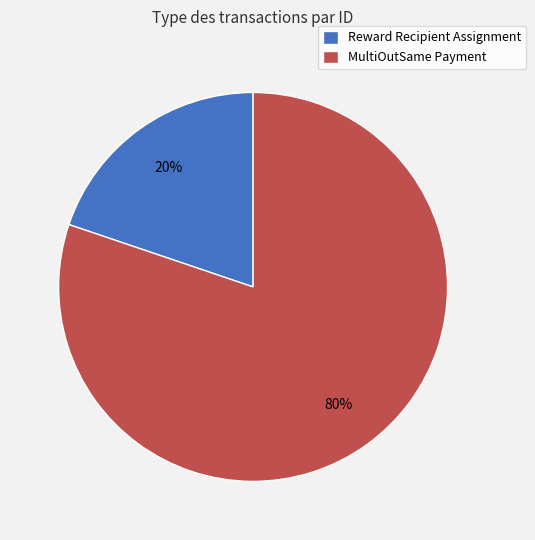

To the nearest percent, what percentage of the pie is MultiOutSame Payment?

80%